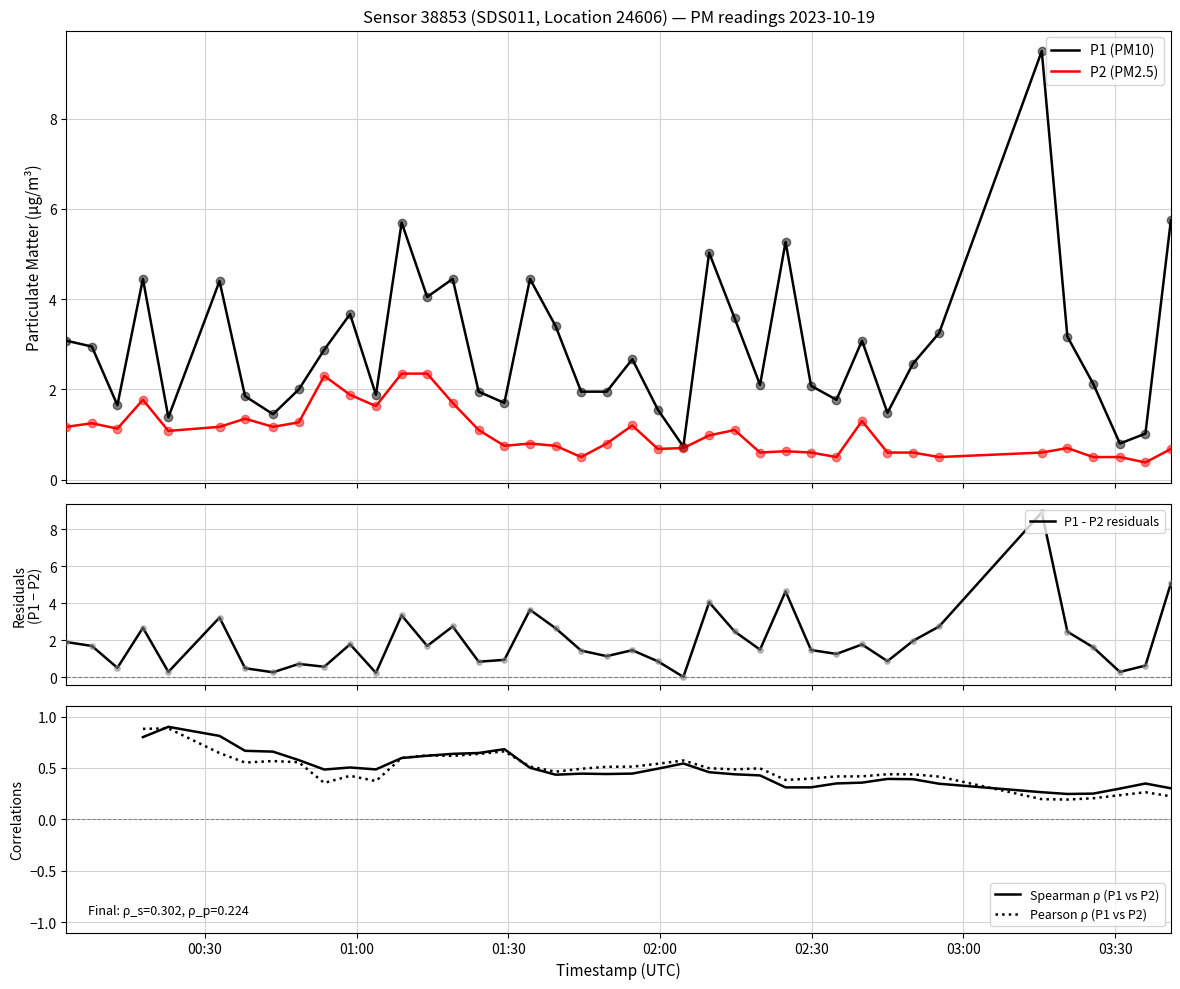

Which series has the widest spread of Y values?

P1 - P2 residuals